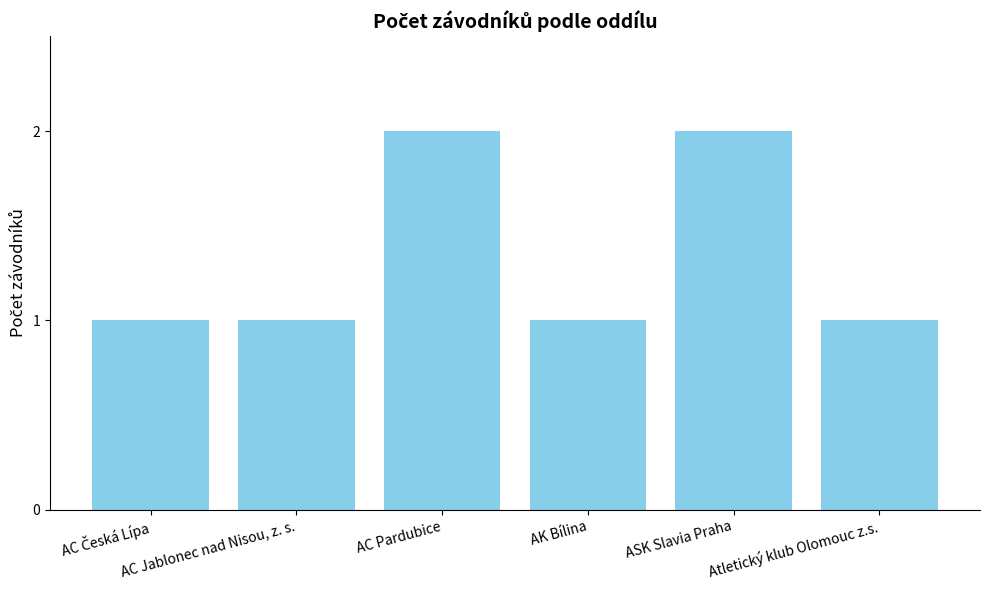

What is the sum of all values?

8